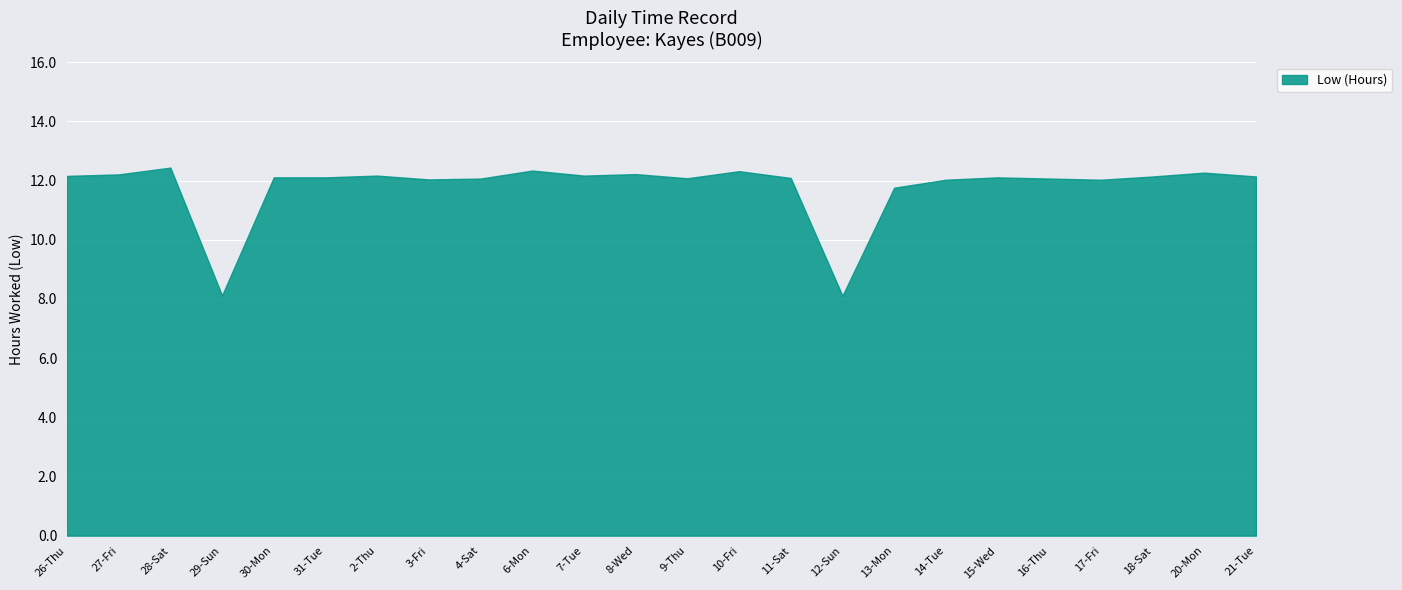

Where is the first local minimum?

29-Sun